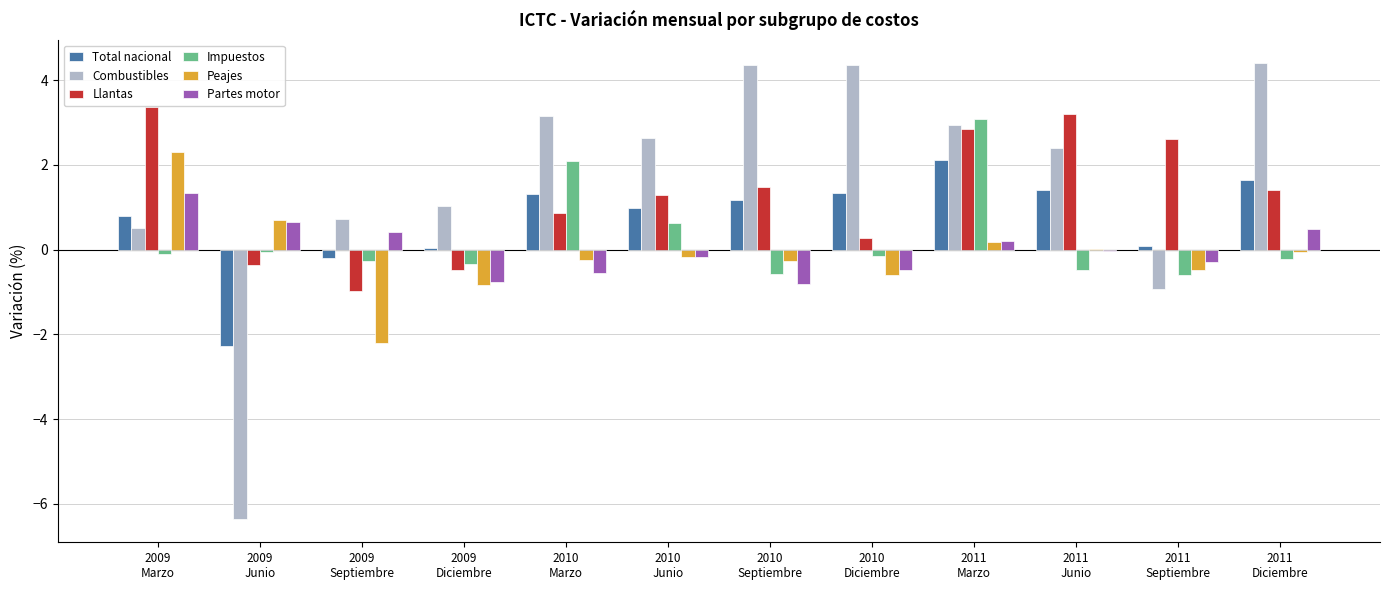

What are all the series names shown in the legend?

Total nacional, Combustibles, Llantas, Impuestos, Peajes, Partes motor